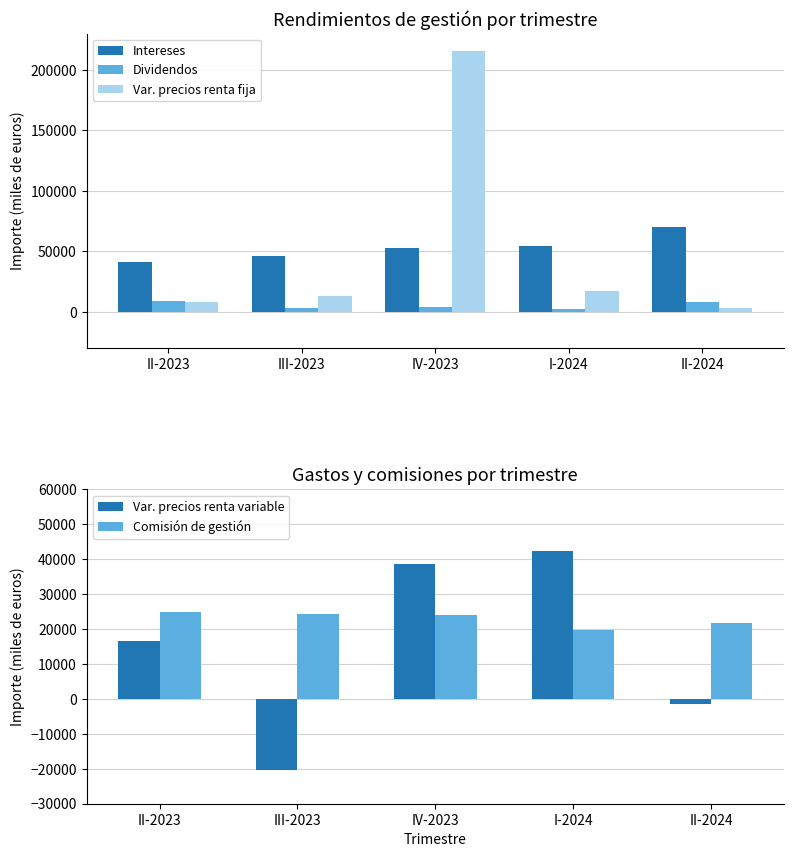

List the series in order of their peak value, lowest first.

Dividendos, Comisión de gestión, Var. precios renta variable, Intereses, Var. precios renta fija